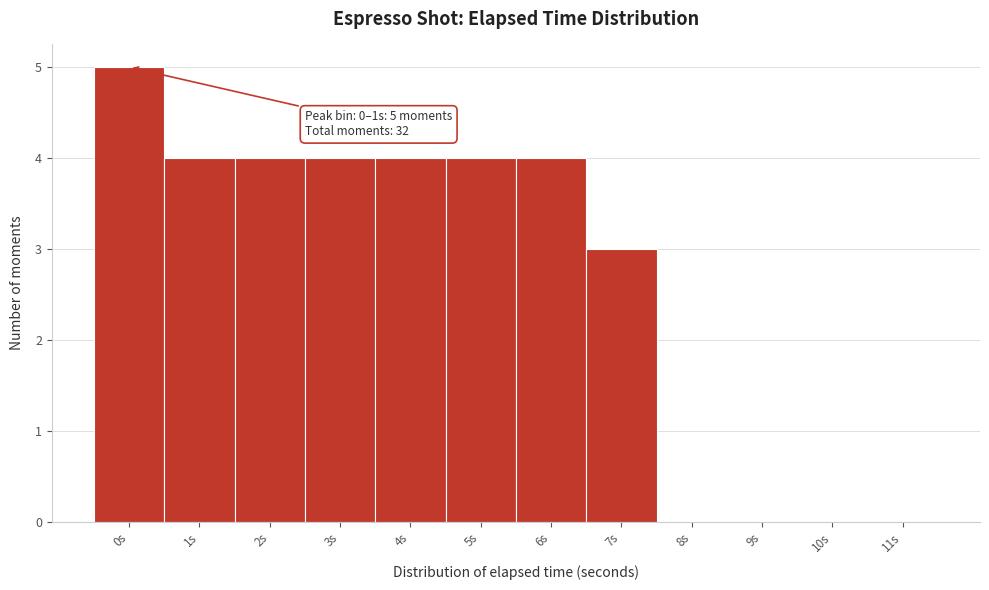

Reading left to right, extract all data points from this chart.

0s=5	1s=4	2s=4	3s=4	4s=4	5s=4	6s=4	7s=3	8s=0	9s=0	10s=0	11s=0